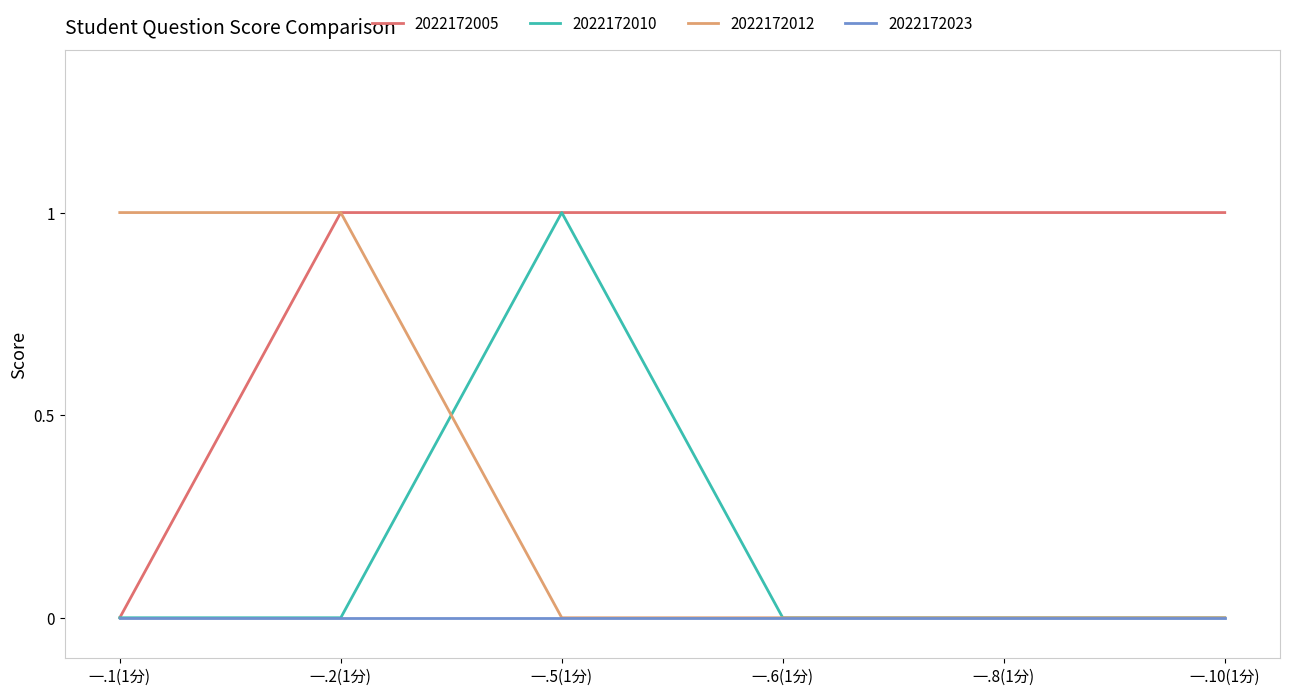

List the series in order of their overall mean, highest first.

2022172005, 2022172012, 2022172010, 2022172023